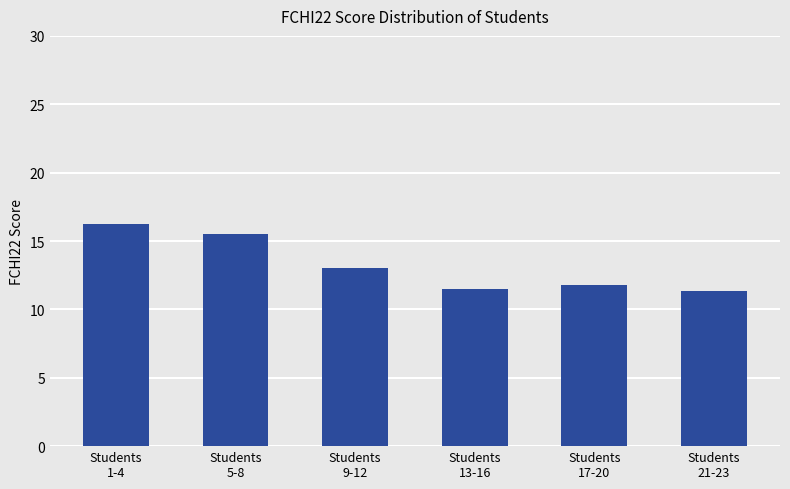

What is the average value?

13.2